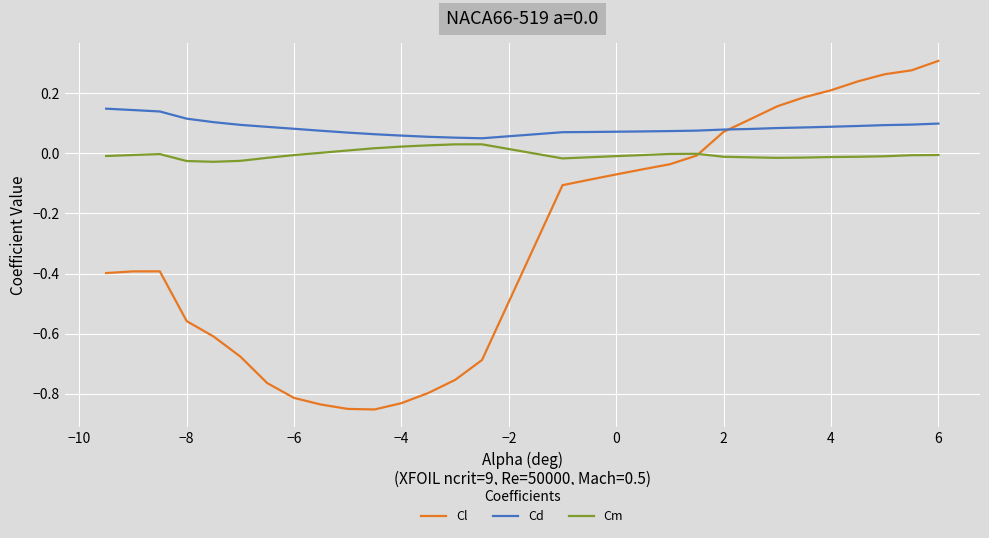

Which series has the widest spread of values?

Cl